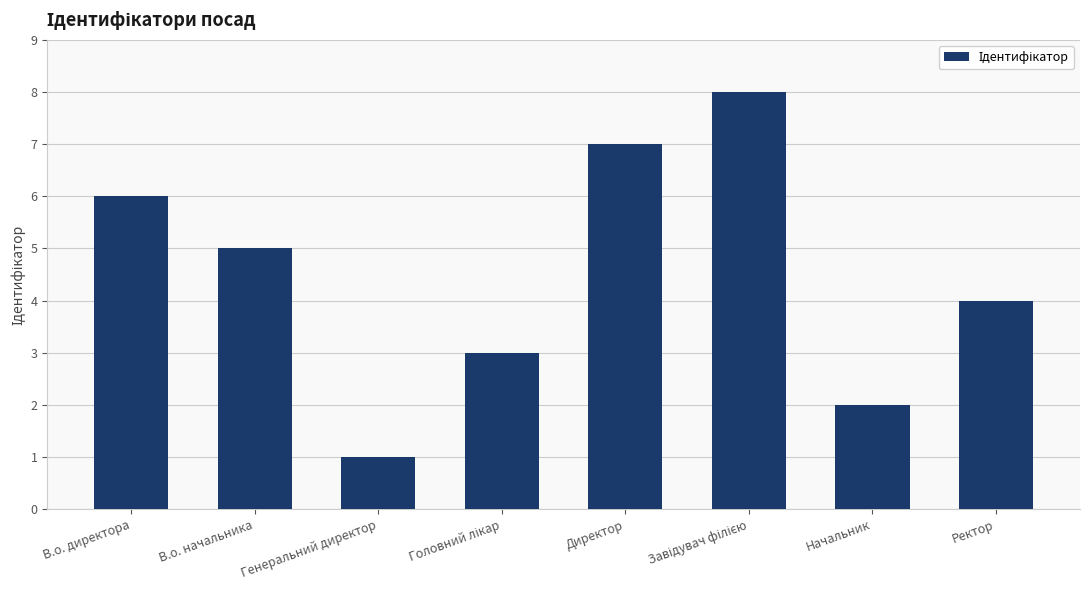

What is the sum of the values at Генеральний директор and В.о. директора?

7